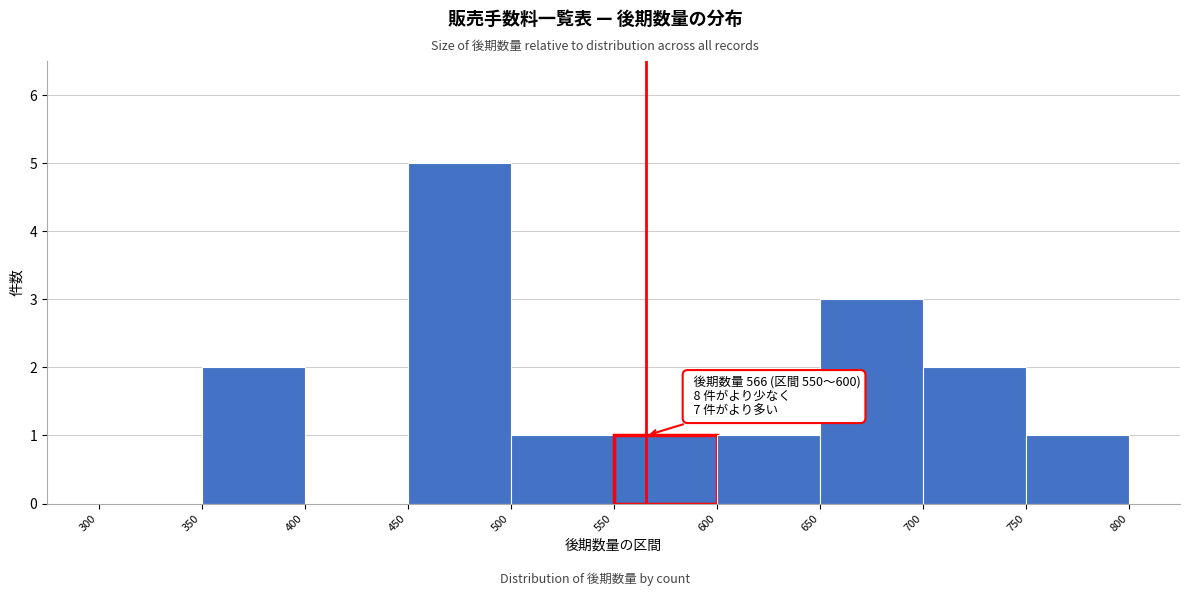

Over which range of the x-axis is the bar tallest?

450 to 500